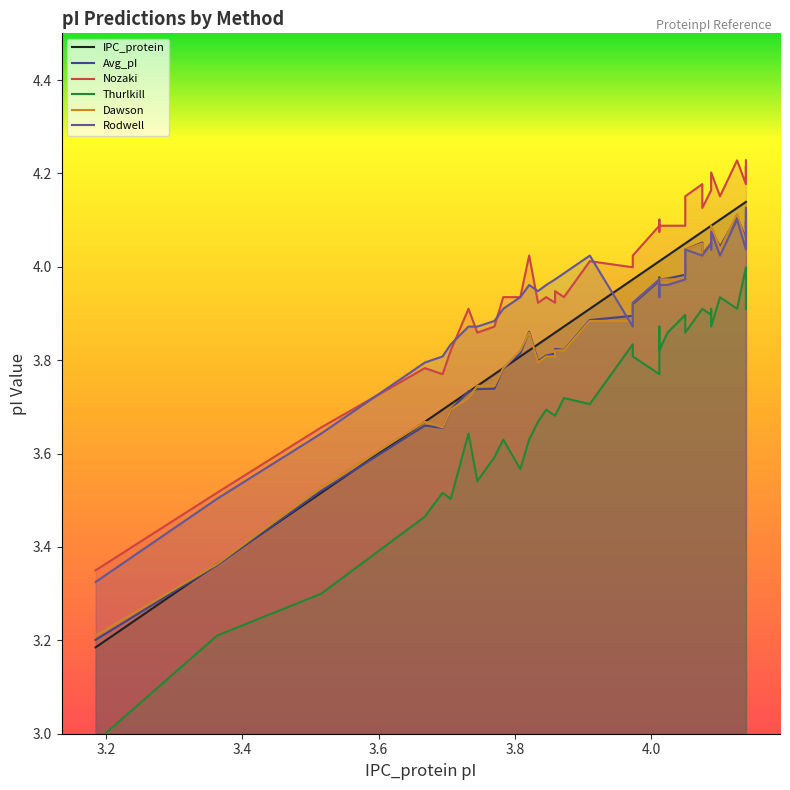

What is the difference between the highest and lowest values at 3.732?

0.3